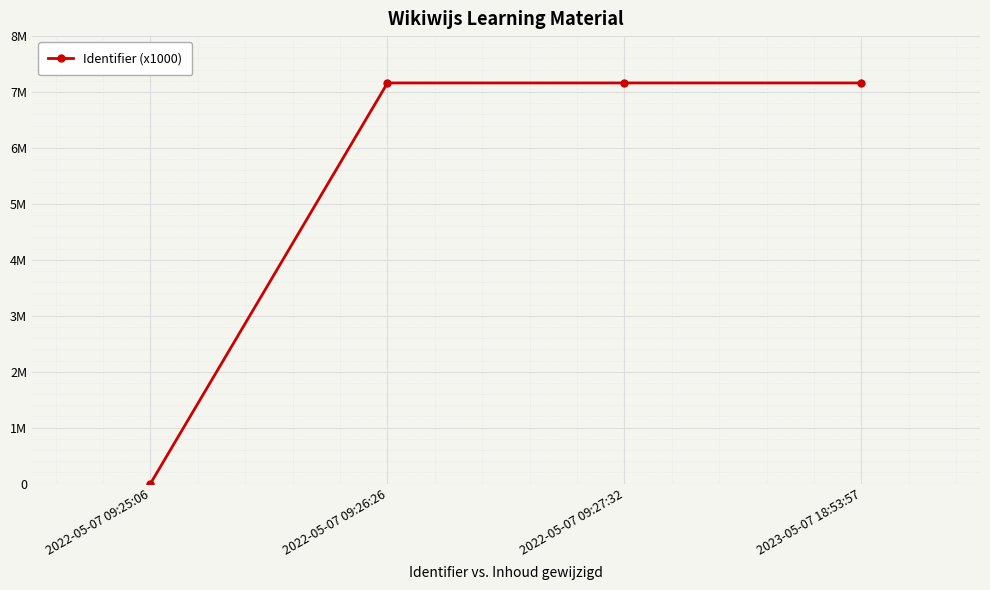

What is the approximate value at 2022-05-07 09:26:26?

7162543